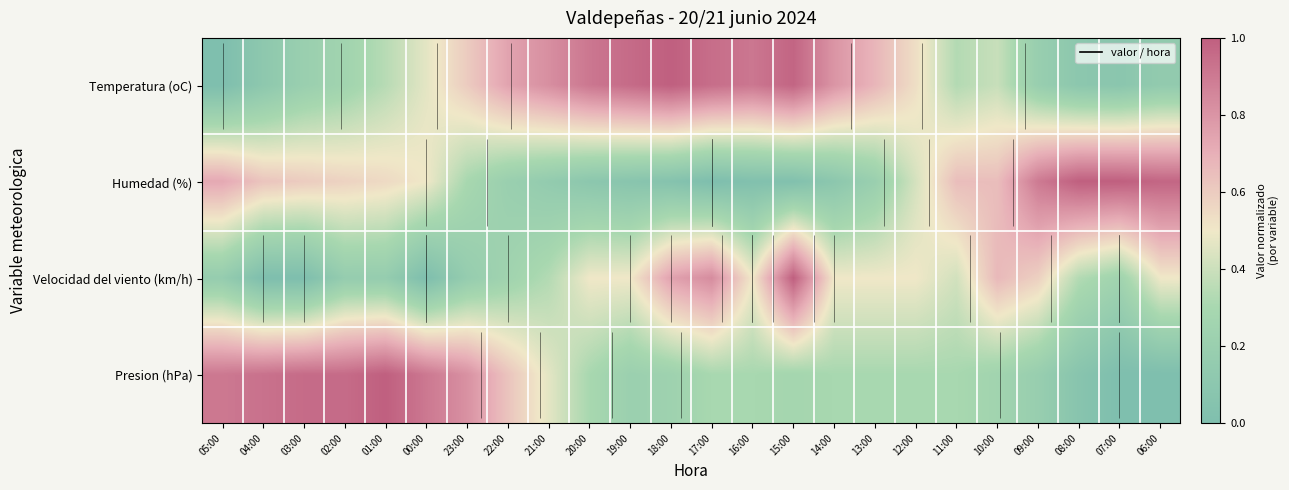

At how many categories does at least one series exceed 0?

24